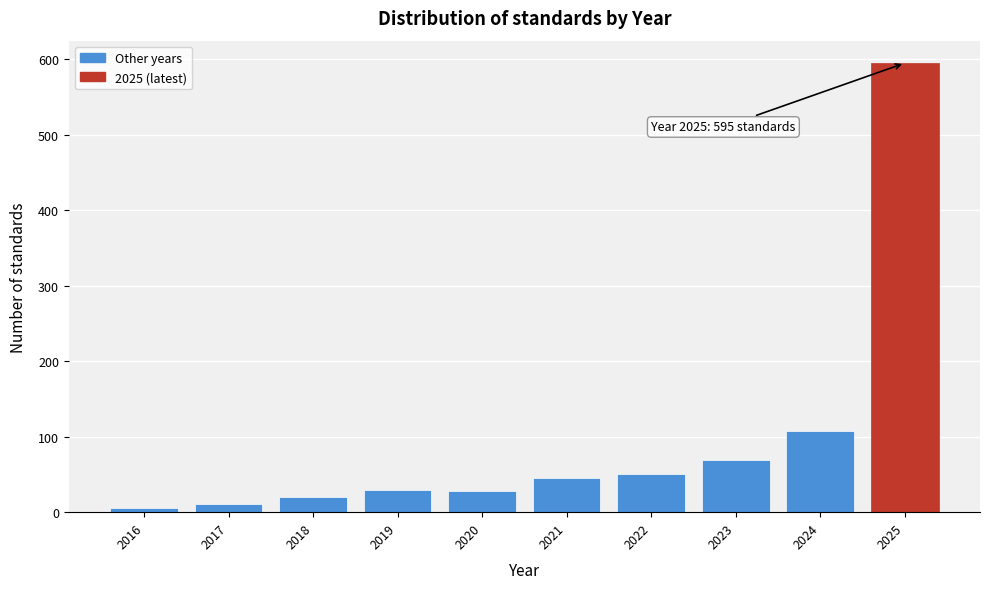

At which category does the chart reach its peak across all series?

2025